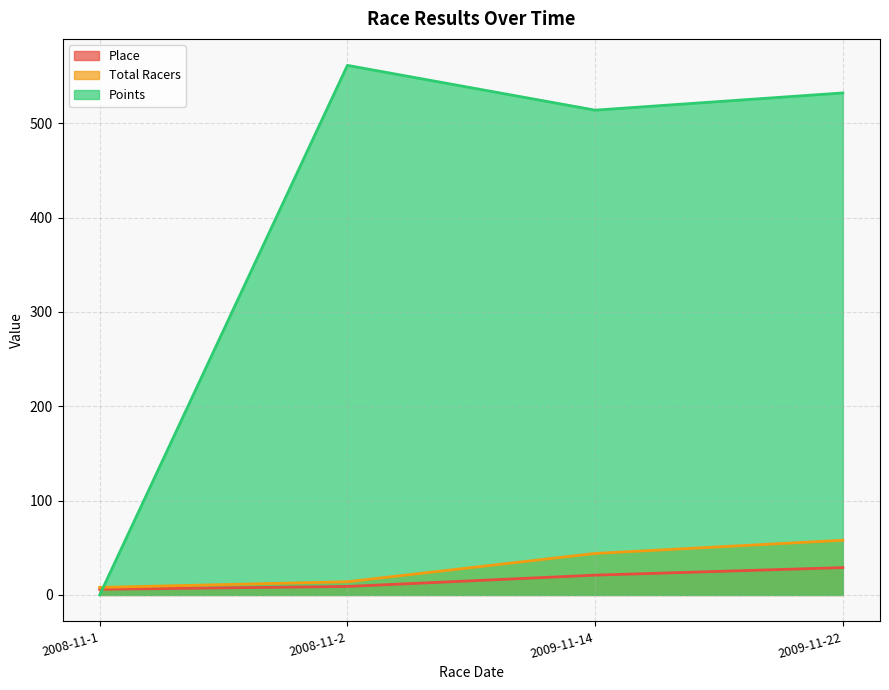

True or false: Total Racers has a value of 98.8 at 2009-11-22.

False